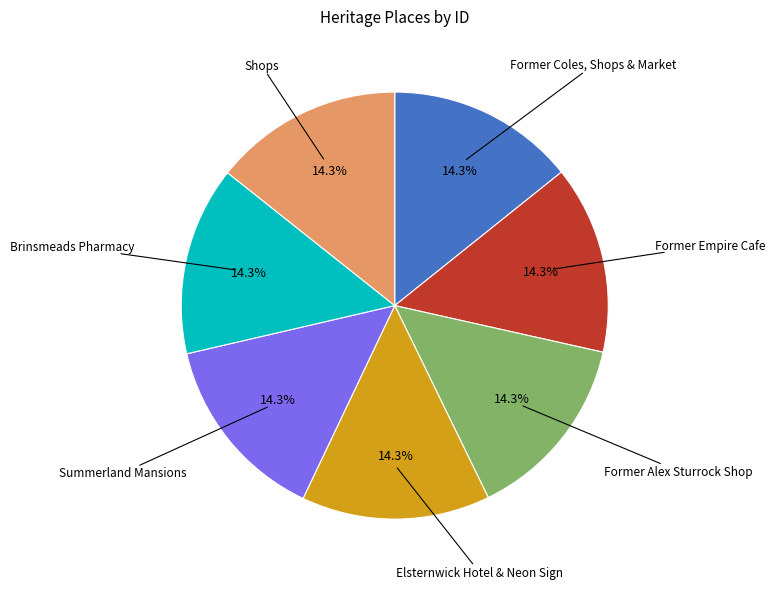

Is there a majority slice in this chart?

No